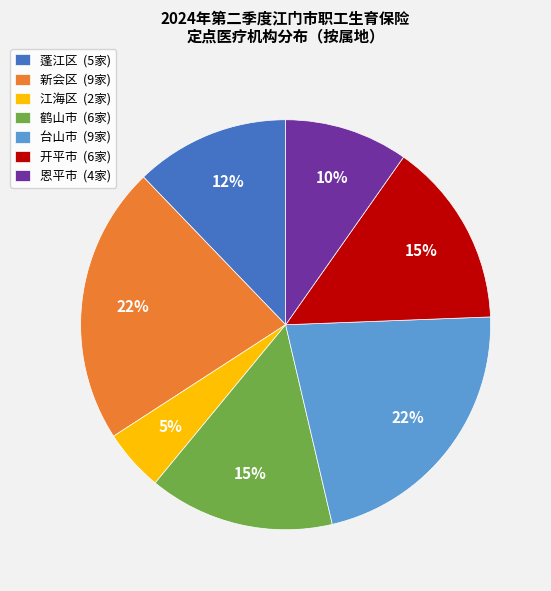

Is 鹤山市 (6家) the majority of the pie?

No